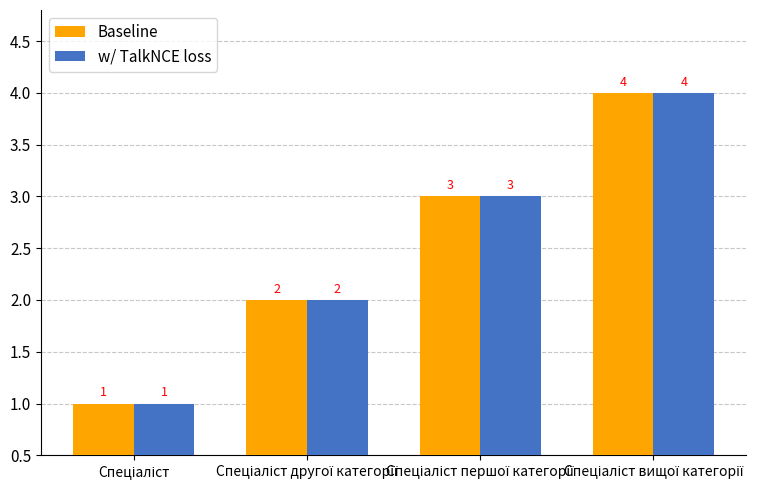

Reading left to right, transcribe all the data shown in this chart.

Baseline: 1	2	3	4
w/ TalkNCE loss: 1	2	3	4